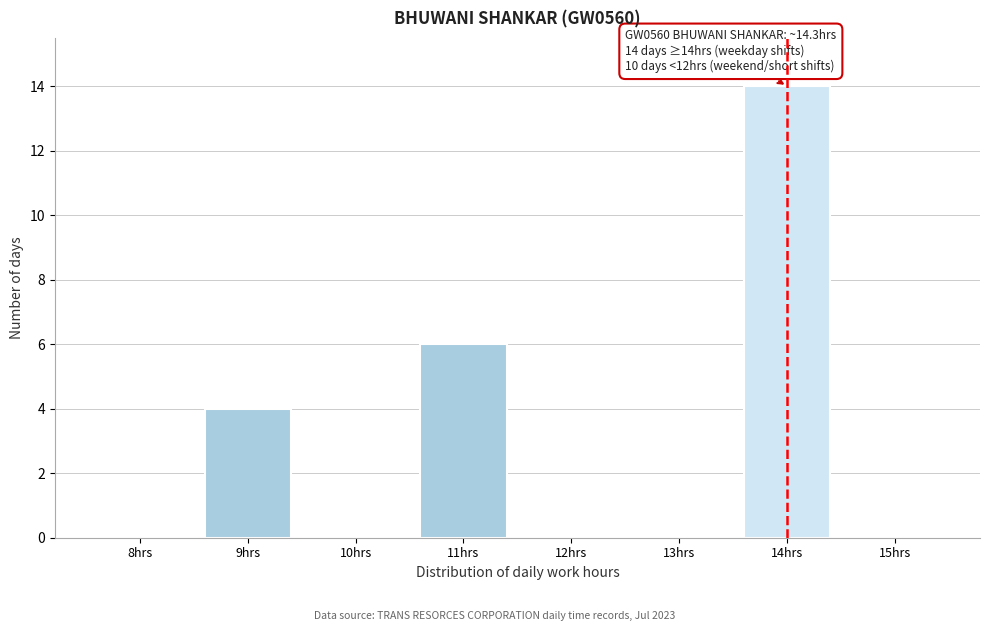

Reading right to left, list all the values displayed in this chart.

15hrs=0	14hrs=14	13hrs=0	12hrs=0	11hrs=6	10hrs=0	9hrs=4	8hrs=0